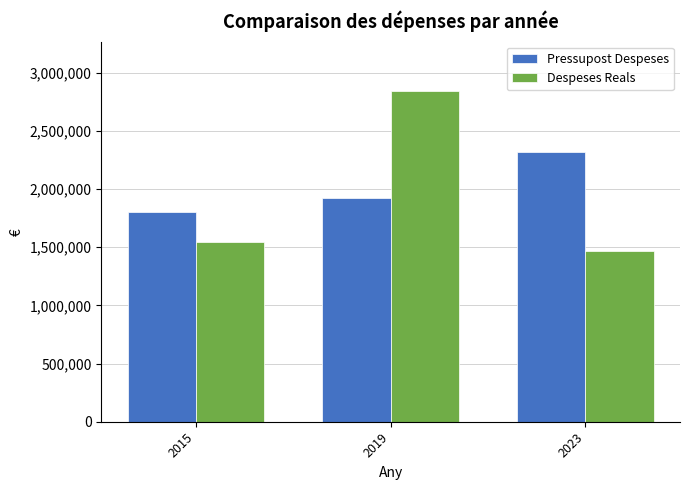

True or false: Despeses Reals has a value of 1542694.2 at 2015.

True